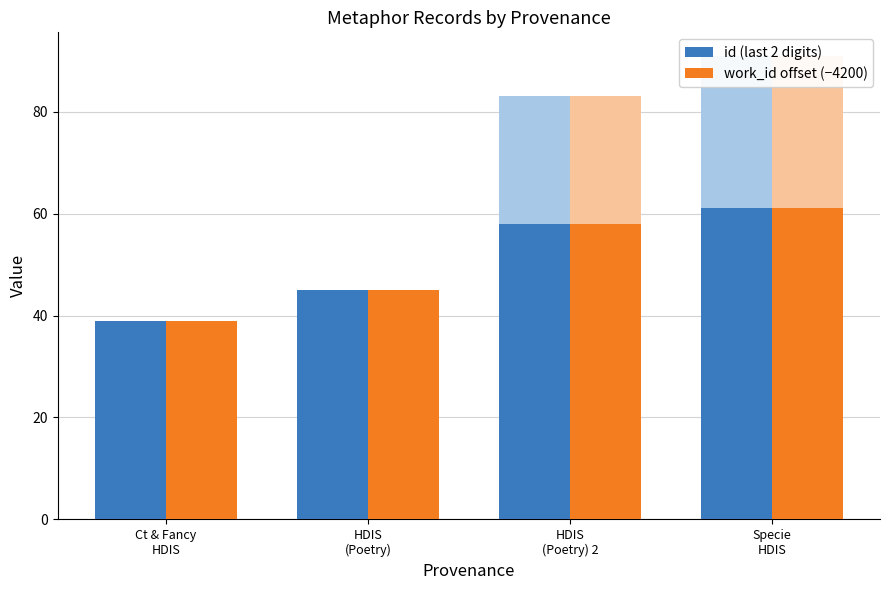

How many groups of bars are there?

4